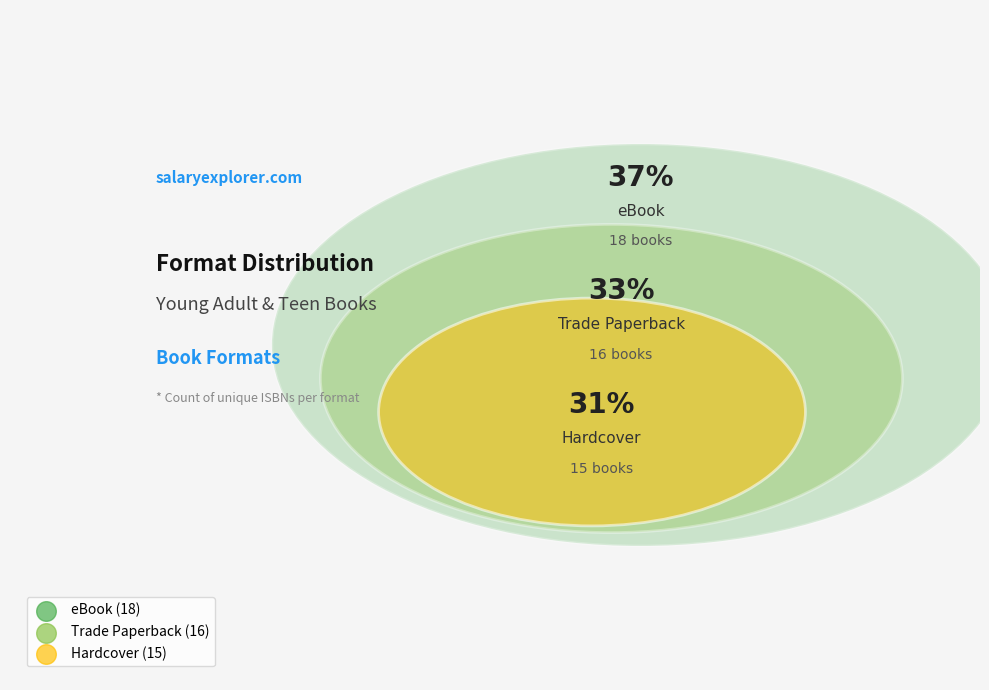

Count the number of slices in the pie.

3